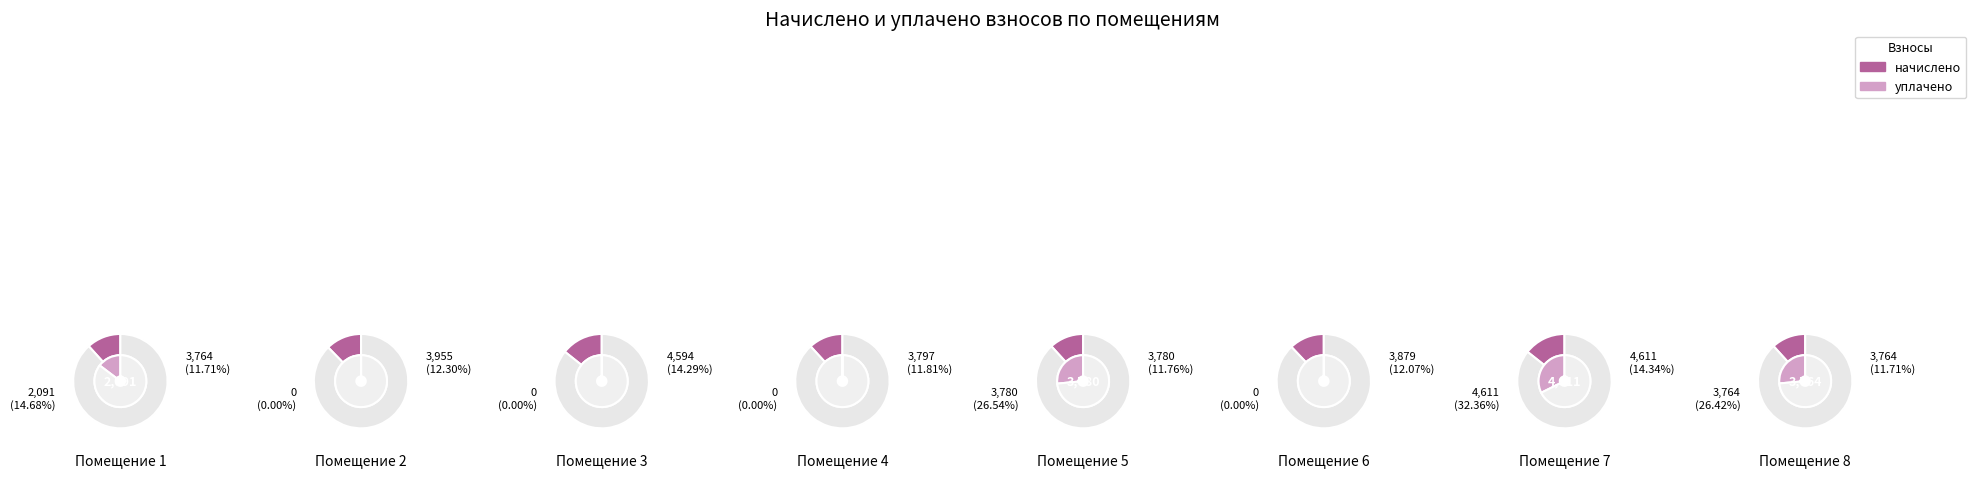

Rank the series by their maximum value, from lowest to highest.

начислено, уплачено